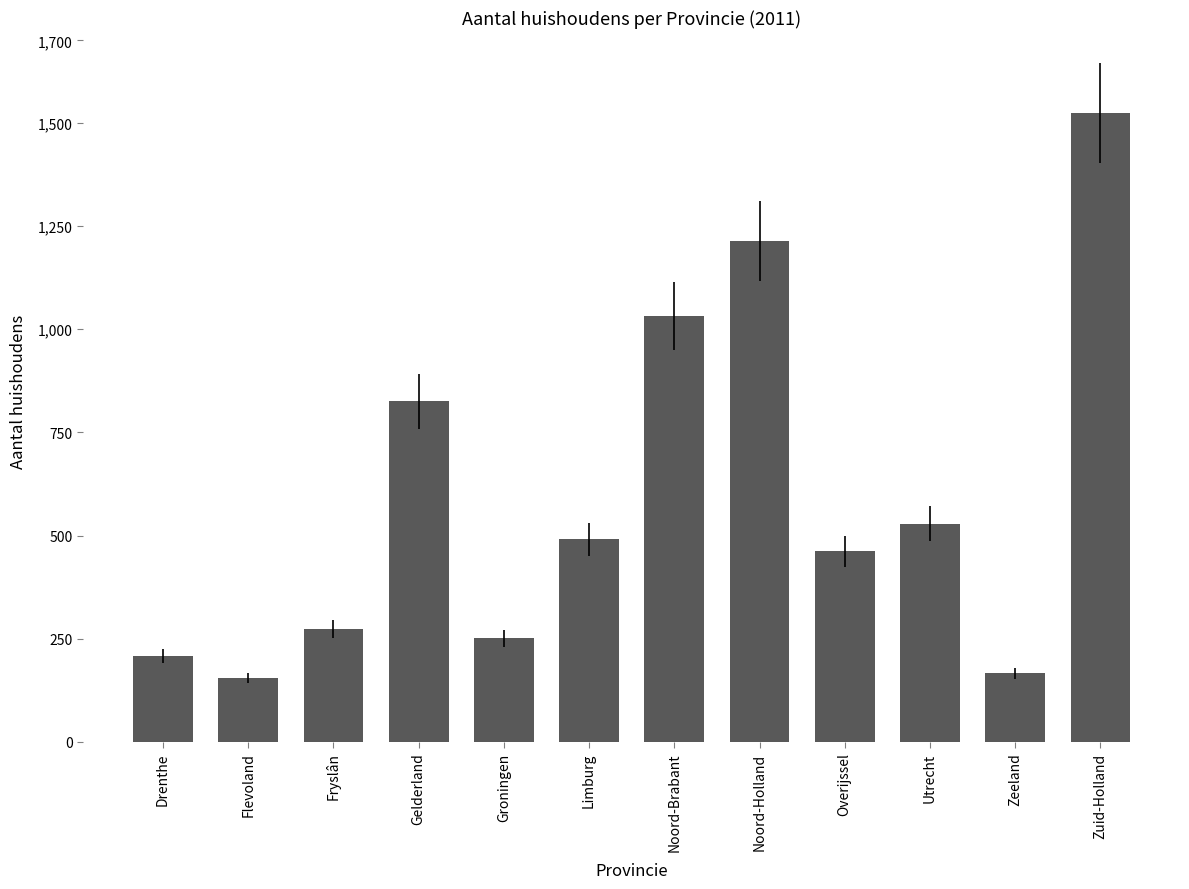

Does the chart contain any negative values?

No